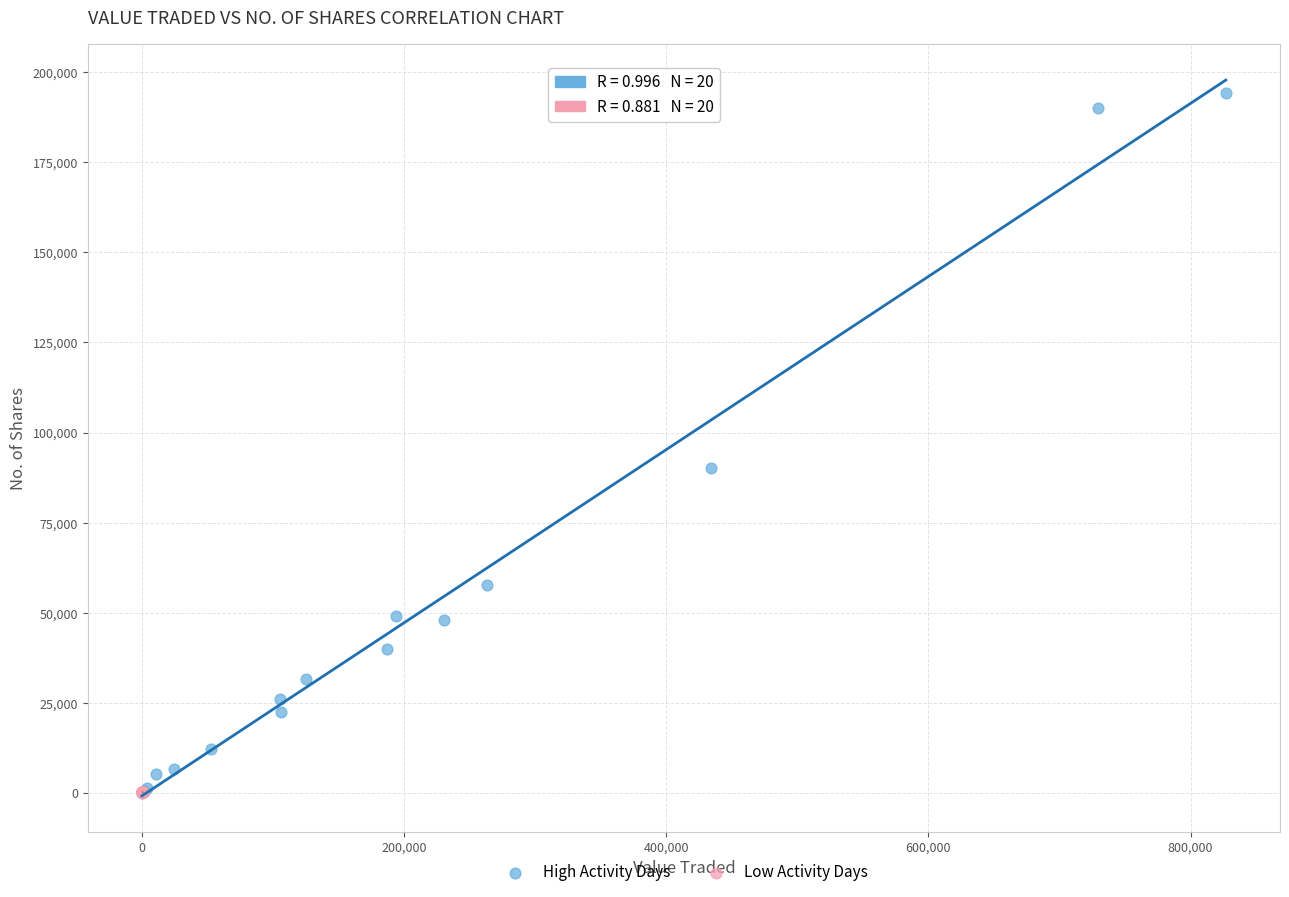

Which series reaches the maximum Y coordinate?

High Activity Days